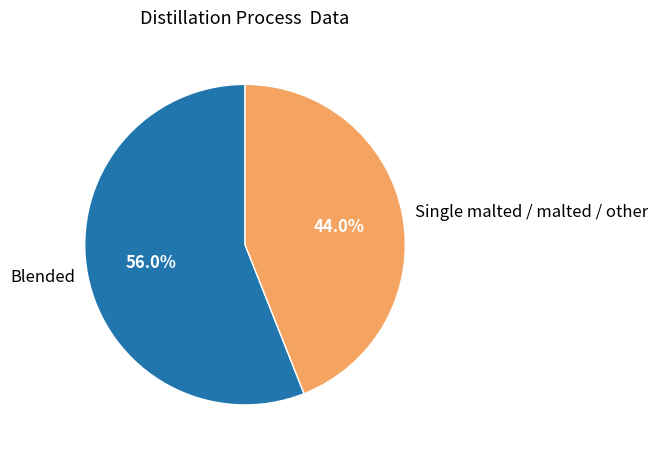

Which slice is the smallest?

Single malted / malted / other